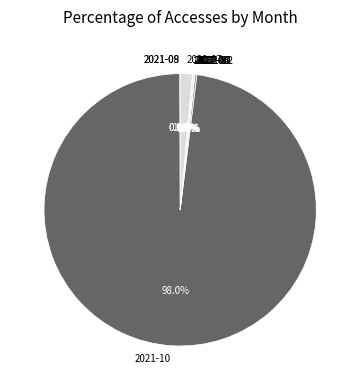

To the nearest percent, what is the average slice percentage?

10%